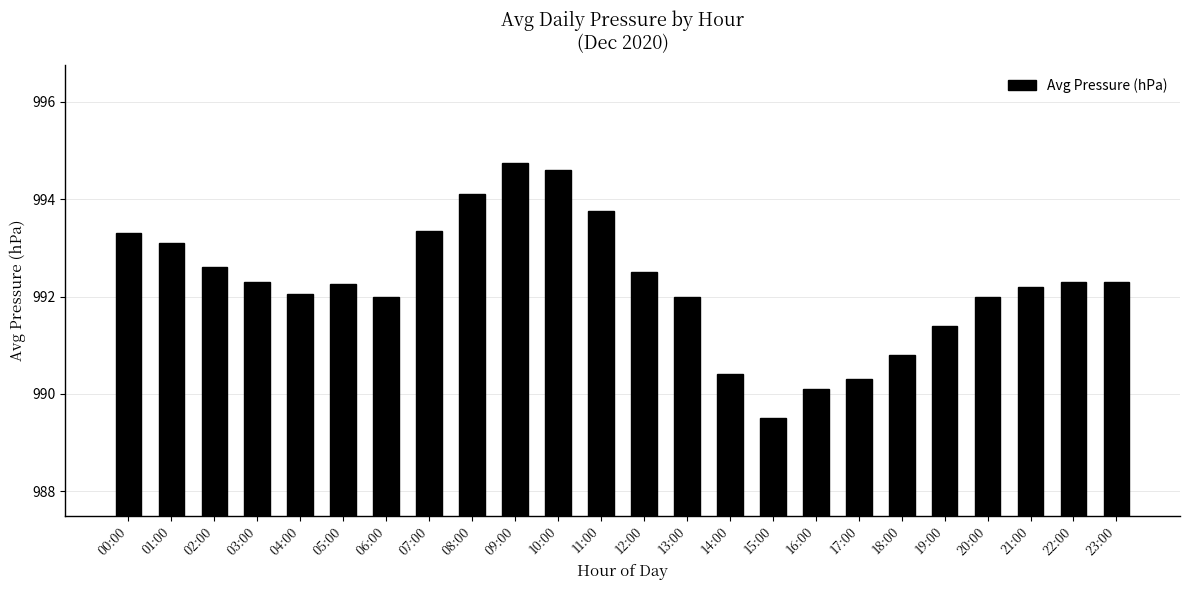

The chart shows a value of 1713.4 at 03:00. True or false?

False